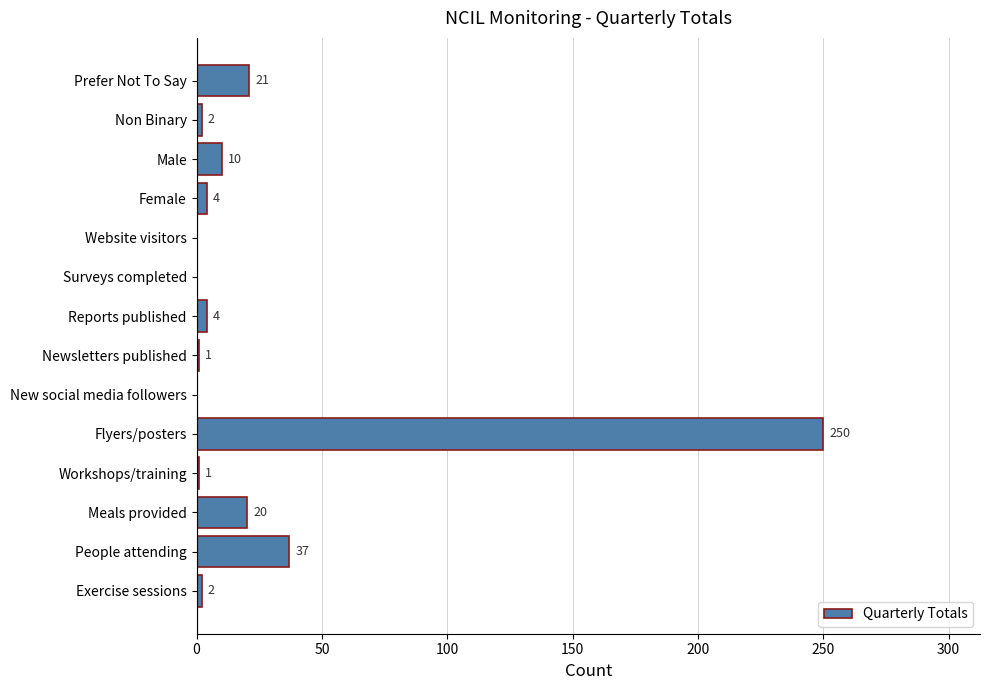

Which label corresponds to the largest value in the chart?

Flyers/posters